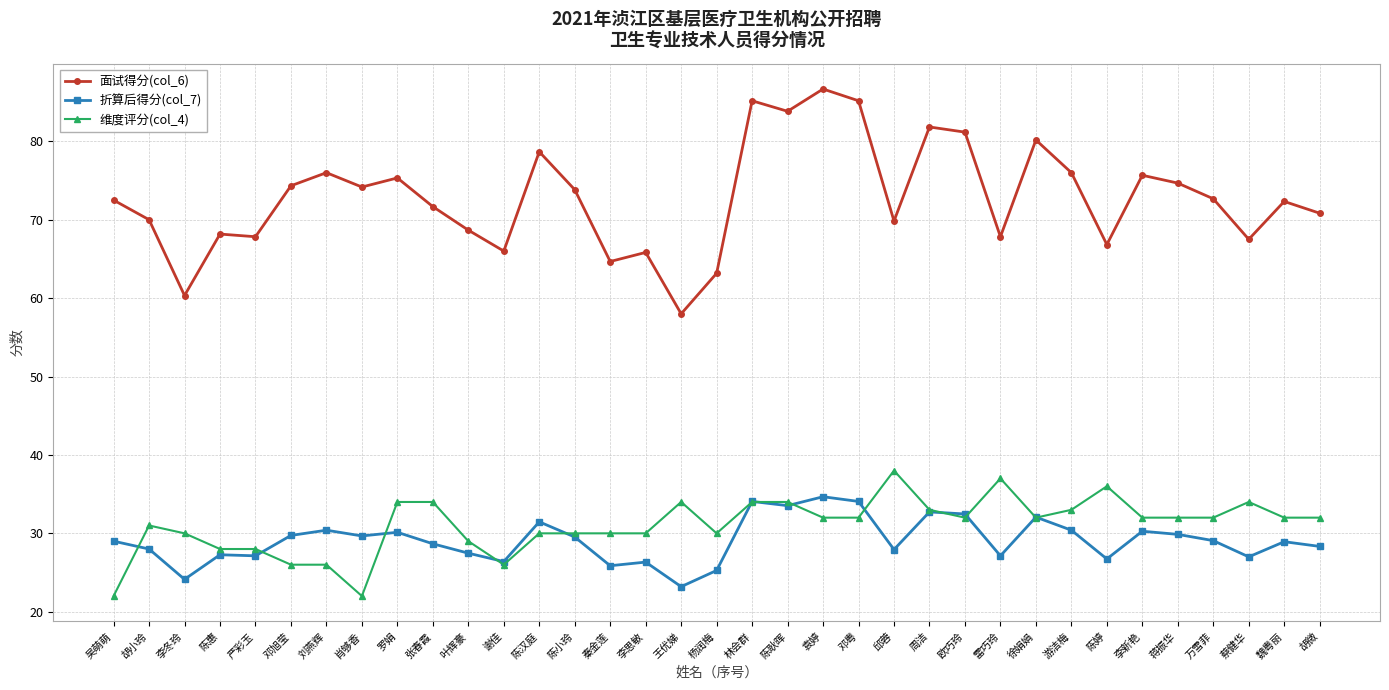

True or false: 维度评分(col_4) has more than 2 points higher than both neighbors.

True